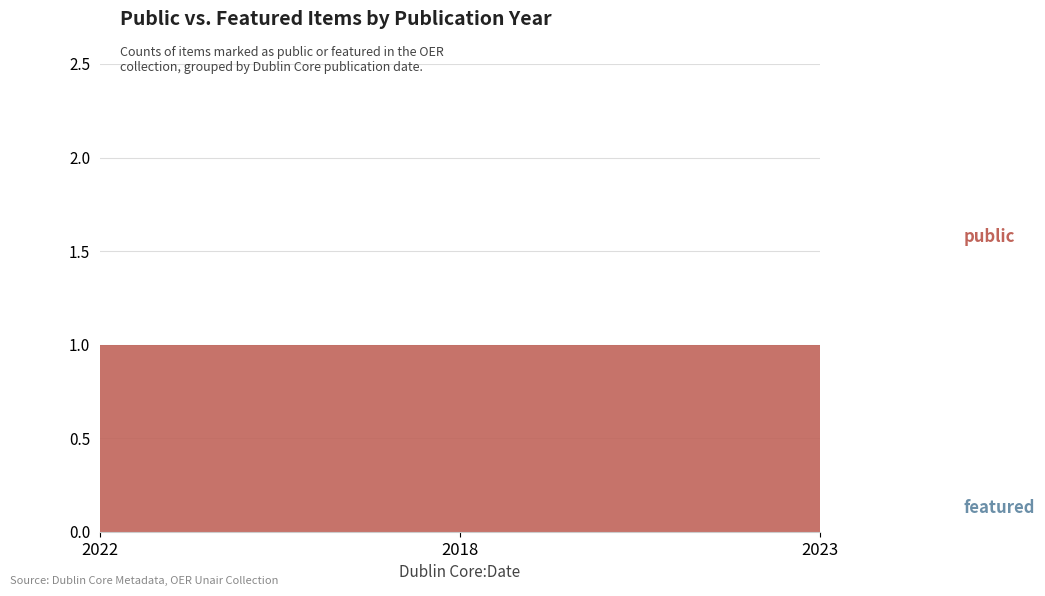

Reading left to right, what are all the values shown in this chart?

public: 1	1	1
featured: 0	0	0